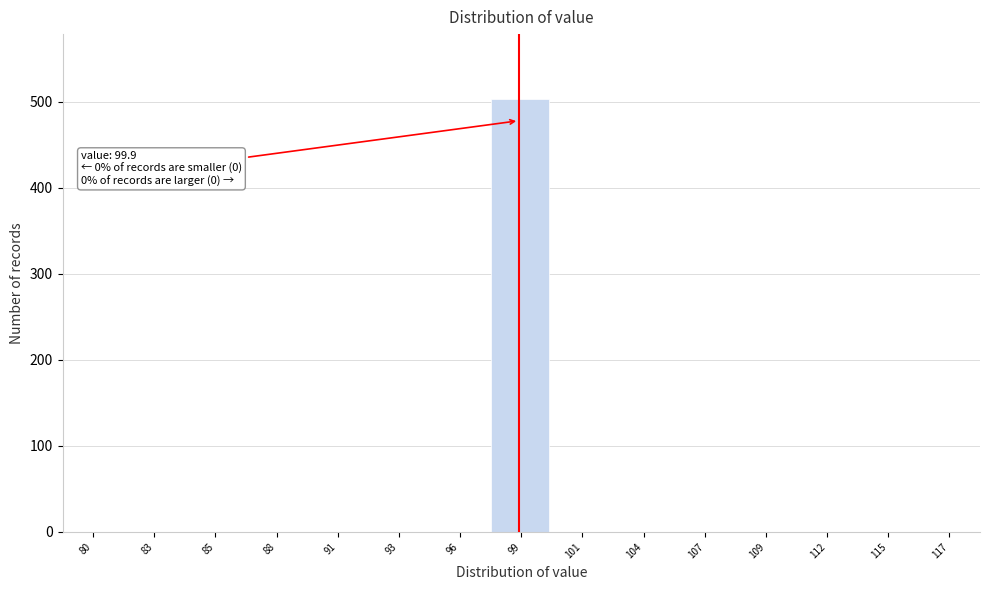

Reading left to right, extract all data points from this chart.

80=0	83=0	85=0	88=0	91=0	93=0	96=0	99=503	101=0	104=0	107=0	109=0	112=0	115=0	117=0